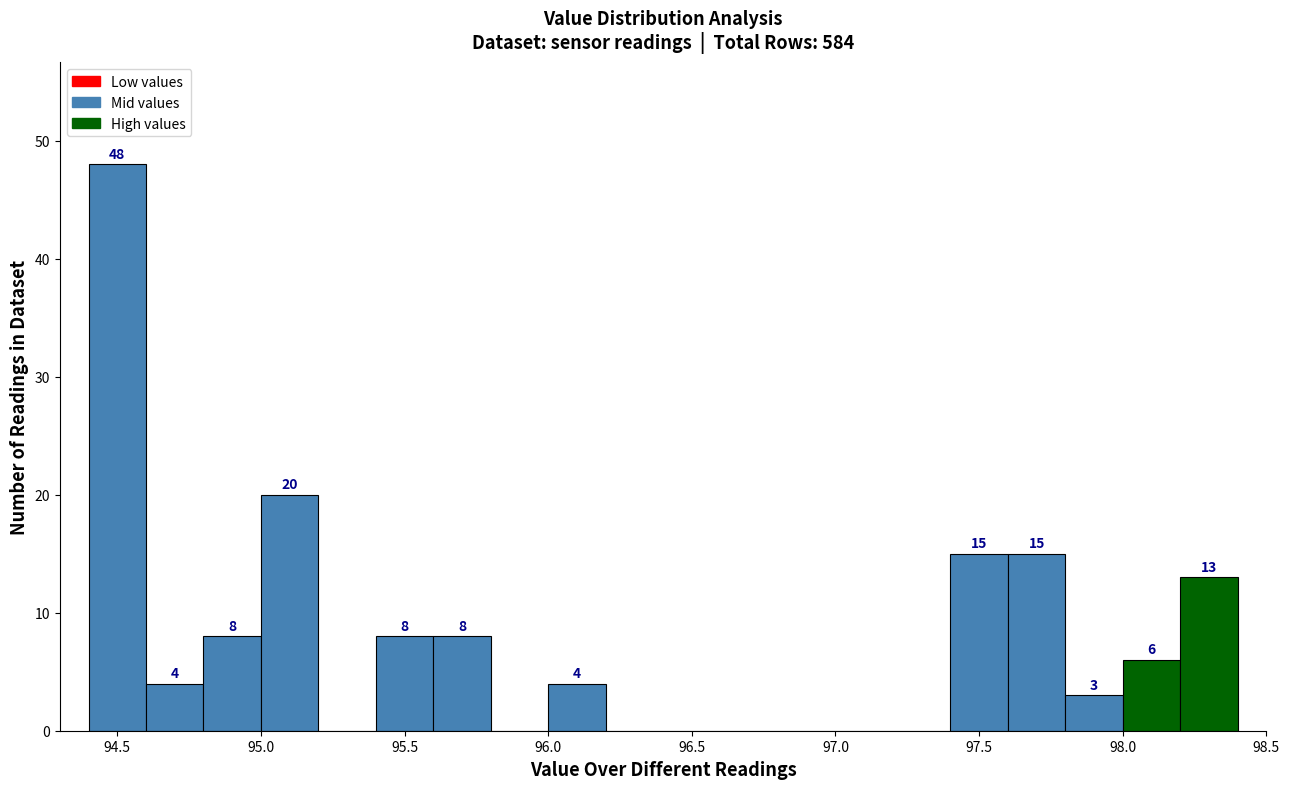

Over which range of the x-axis is the bar tallest?

94.4 to 94.6